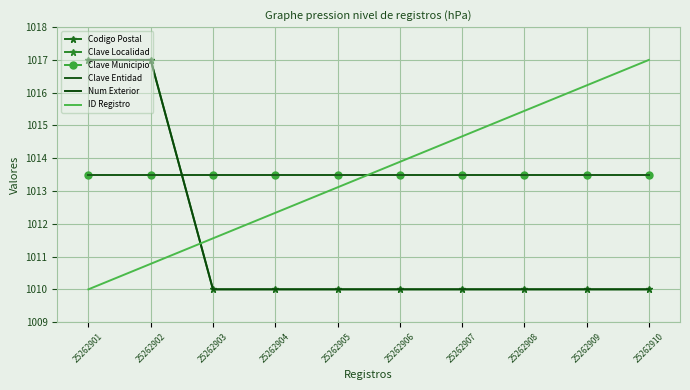

True or false: Num Exterior and Codigo Postal cross at least once.

False